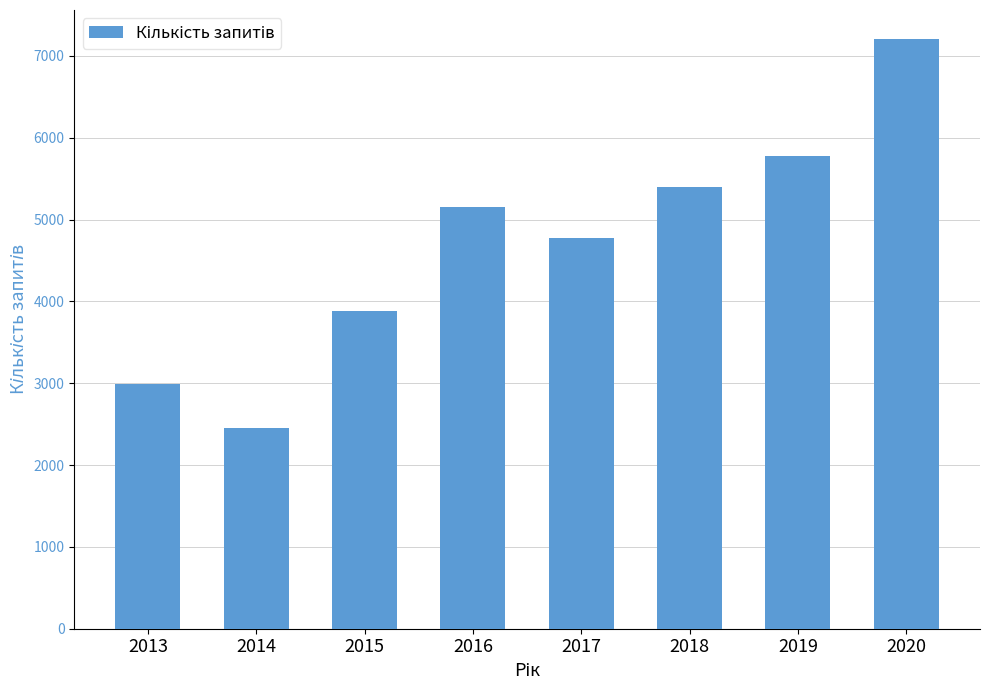

What is the difference between the values at 2016 and 2020?

2049